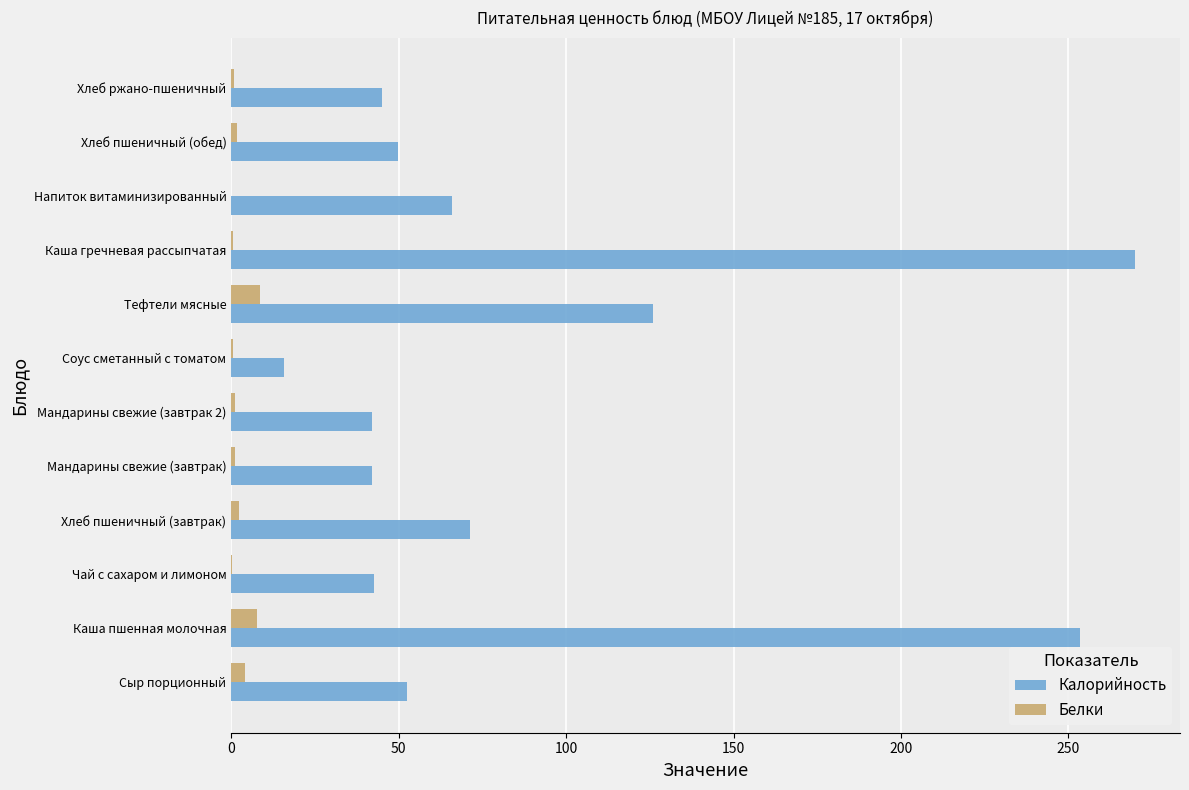

What is the sum of all Белки values?

28.6